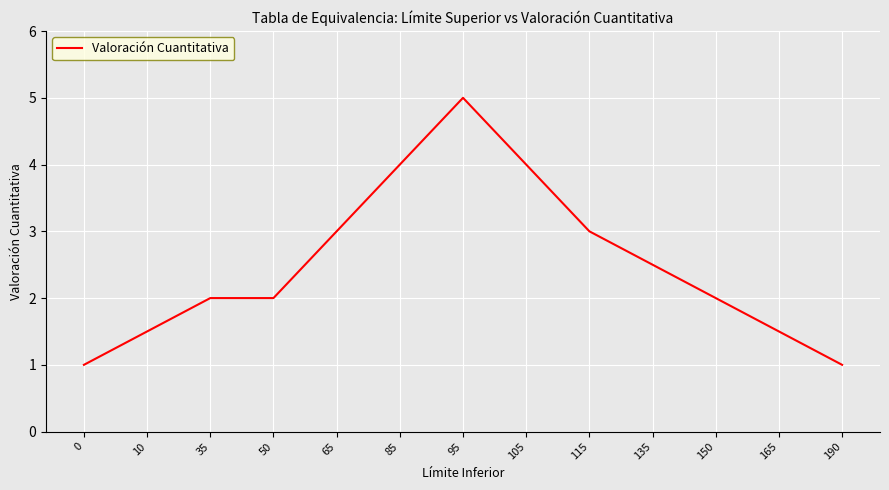

Count the number of data series in this chart.

1